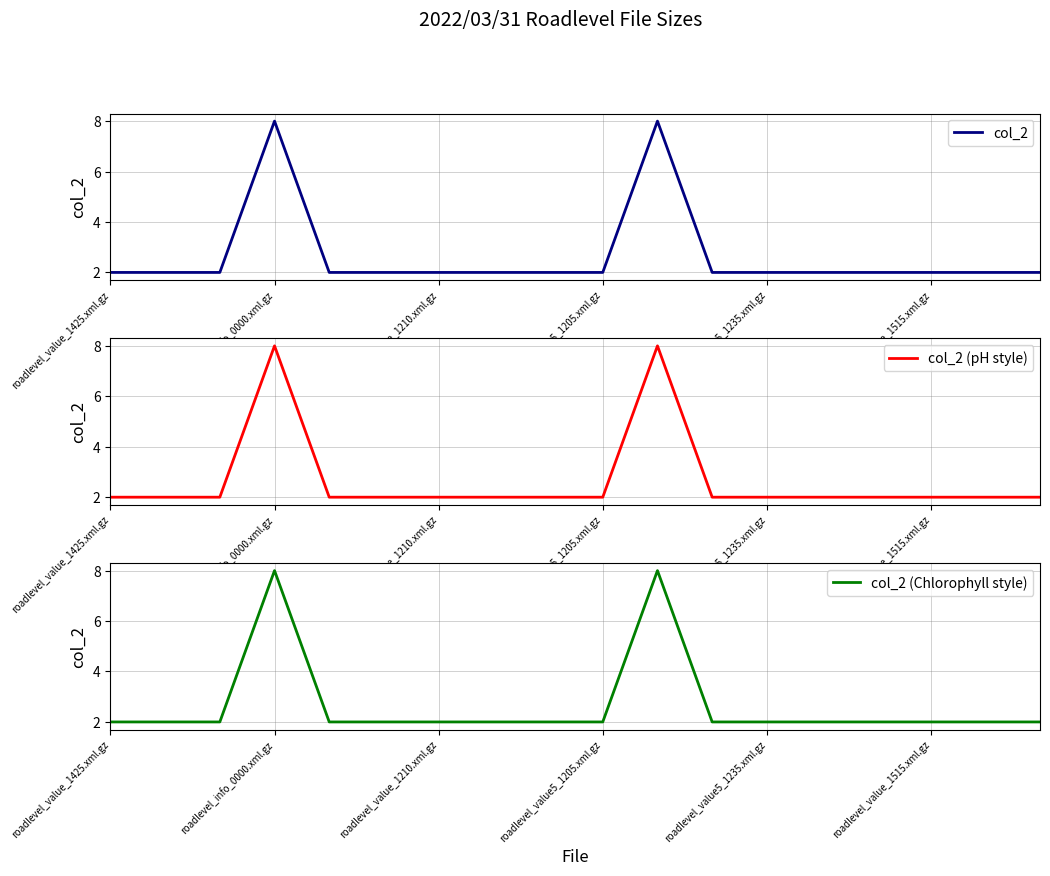

Reading left to right, what are all the values shown in this chart?

col_2: 2	2	2	8	2	2	2	2	2	2	8	2	2	2	2	2	2	2
col_2 (pH style): 2	2	2	8	2	2	2	2	2	2	8	2	2	2	2	2	2	2
col_2 (Chlorophyll style): 2	2	2	8	2	2	2	2	2	2	8	2	2	2	2	2	2	2